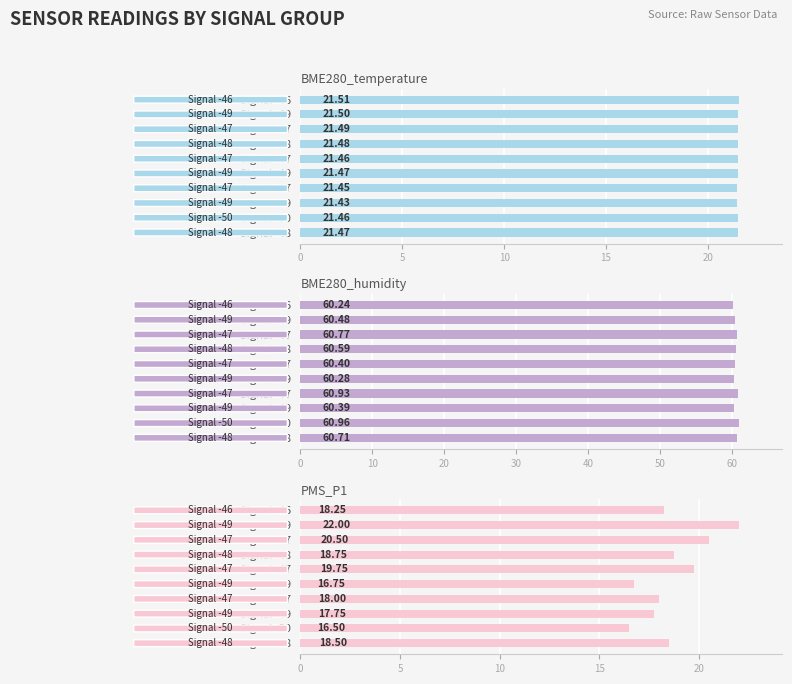

What is the sum of all BME280_temperature values?

214.7